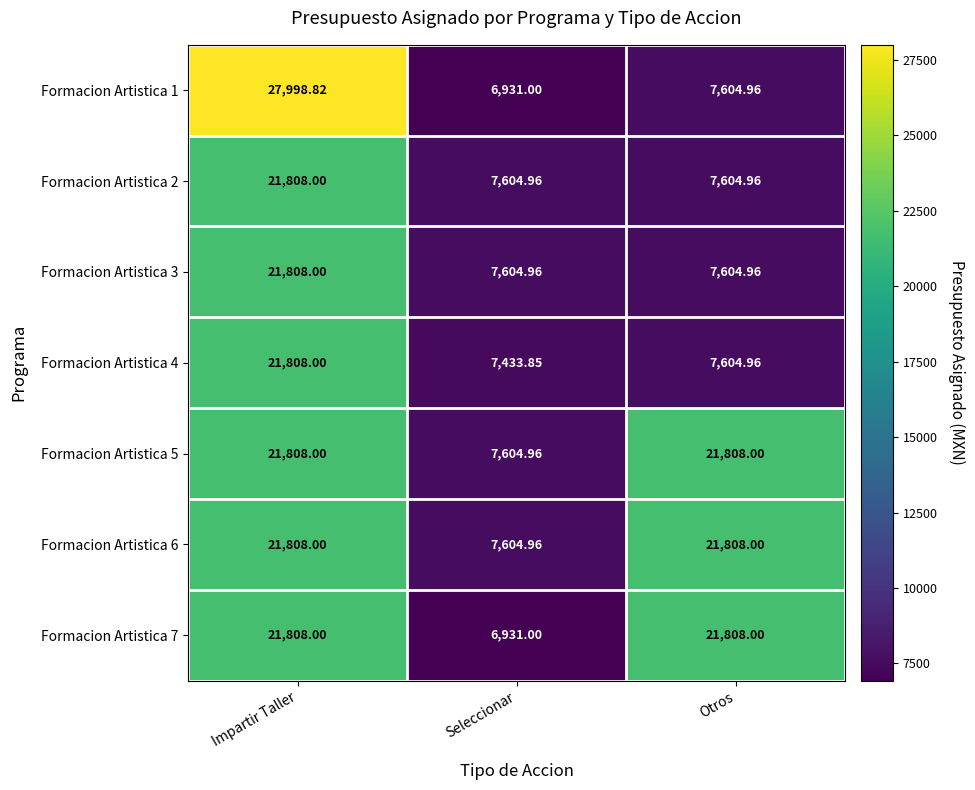

At which category is the sum across all series the highest?

Impartir Taller